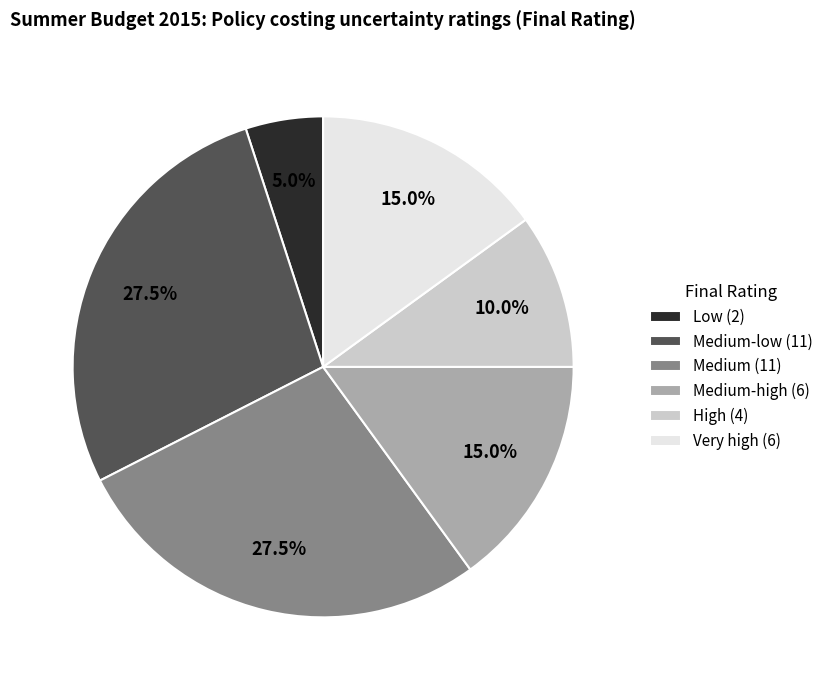

Count the number of slices in the pie.

6